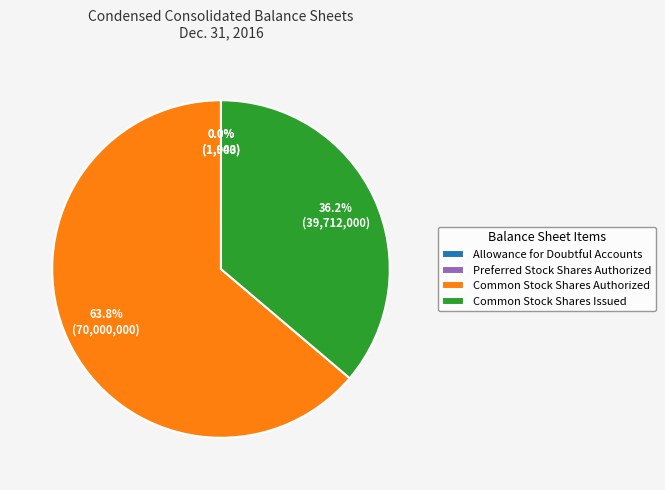

Which category has the biggest portion of the pie?

Common Stock Shares Authorized